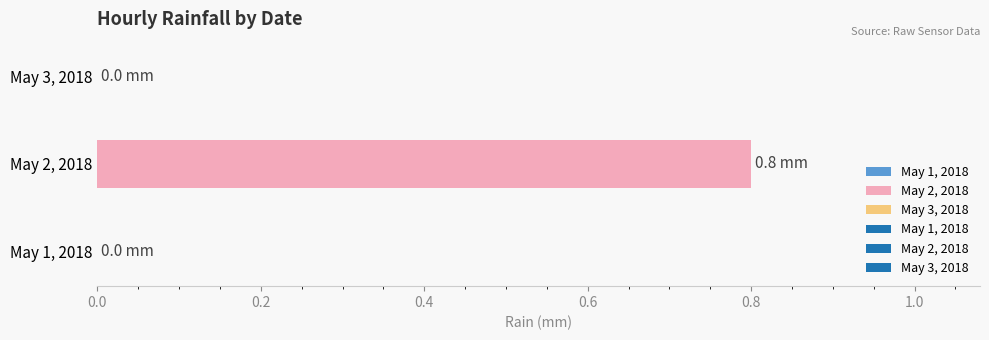

Is it true that the value at May 3, 2018 is 0.0?

True